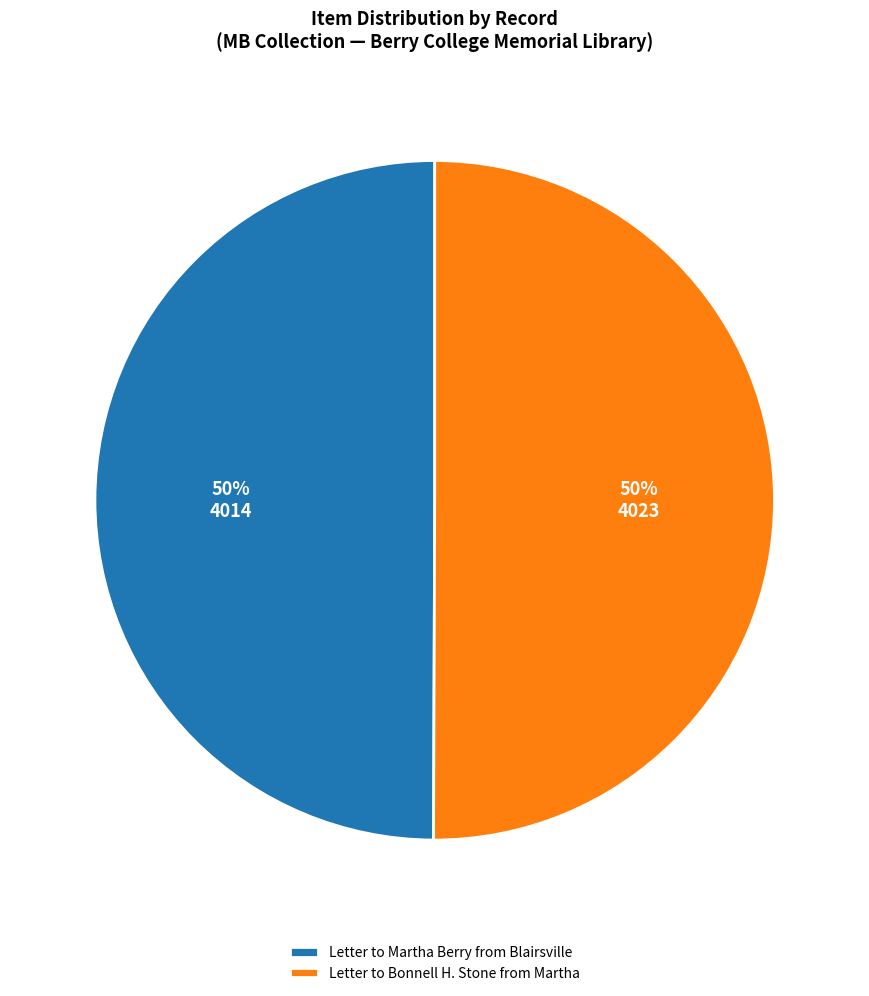

To the nearest percent, what percentage of the pie is Letter to Martha Berry from Blairsville?

50%